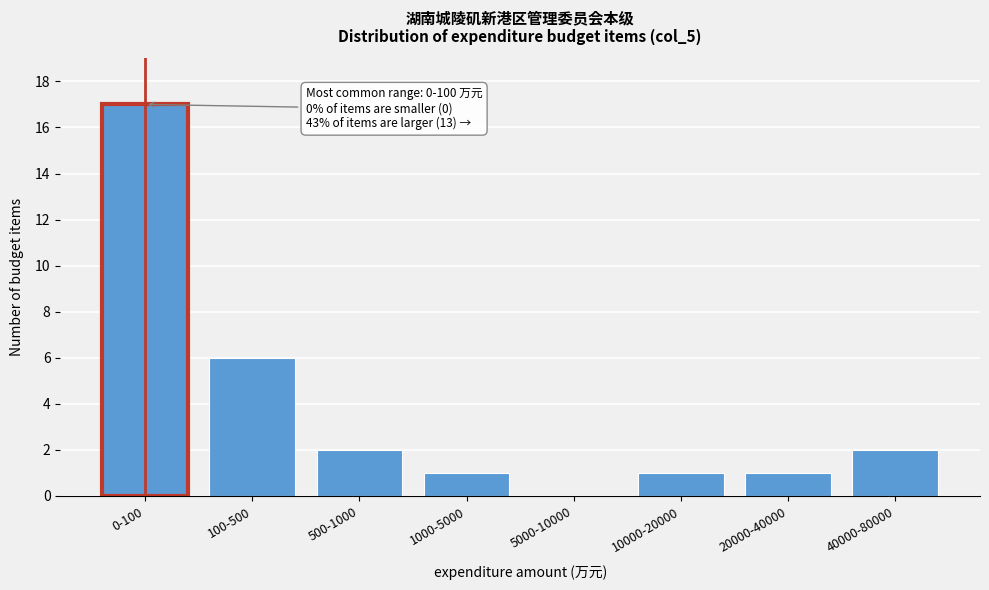

Reading right to left, extract all data points from this chart.

40000-80000=2	20000-40000=1	10000-20000=1	5000-10000=0	1000-5000=1	500-1000=2	100-500=6	0-100=17